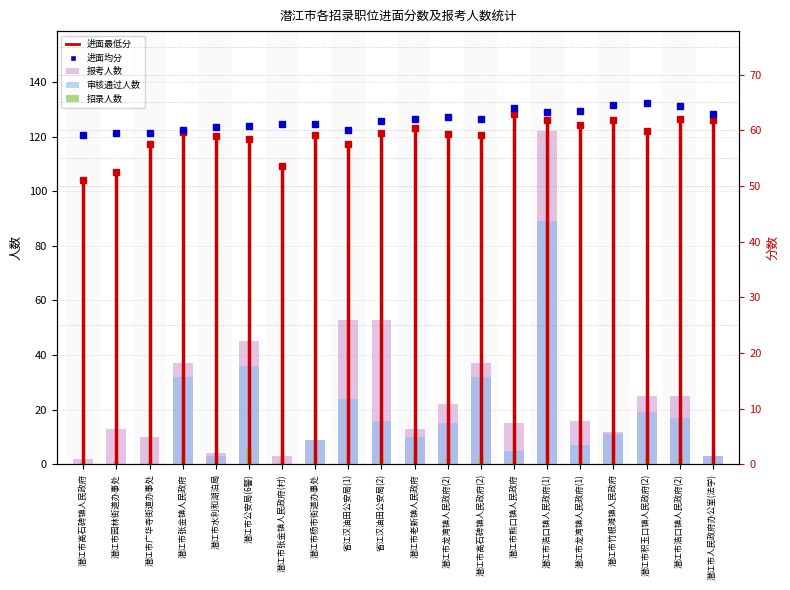

Which has a higher value, 潜江市浩口镇人民政府(1) or 潜江市张金镇人民政府(村)?

潜江市浩口镇人民政府(1)